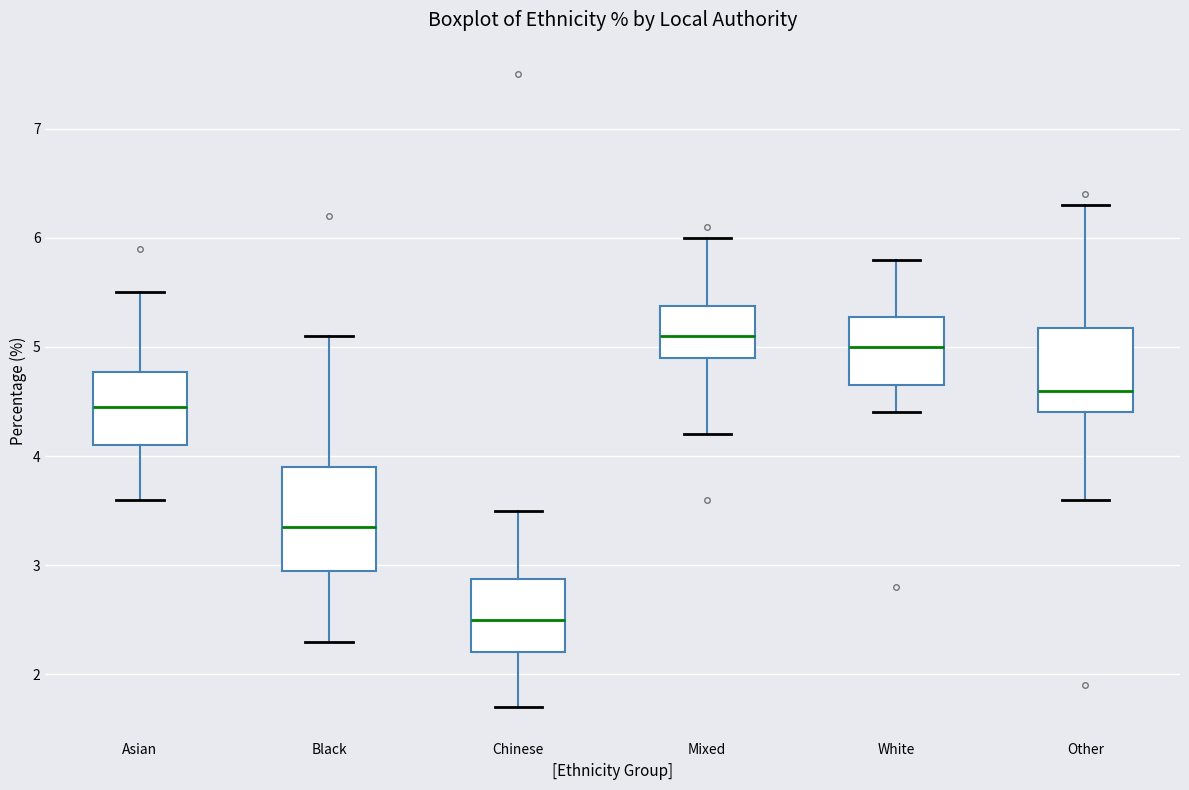

Which box's median line is the lowest?

Chinese